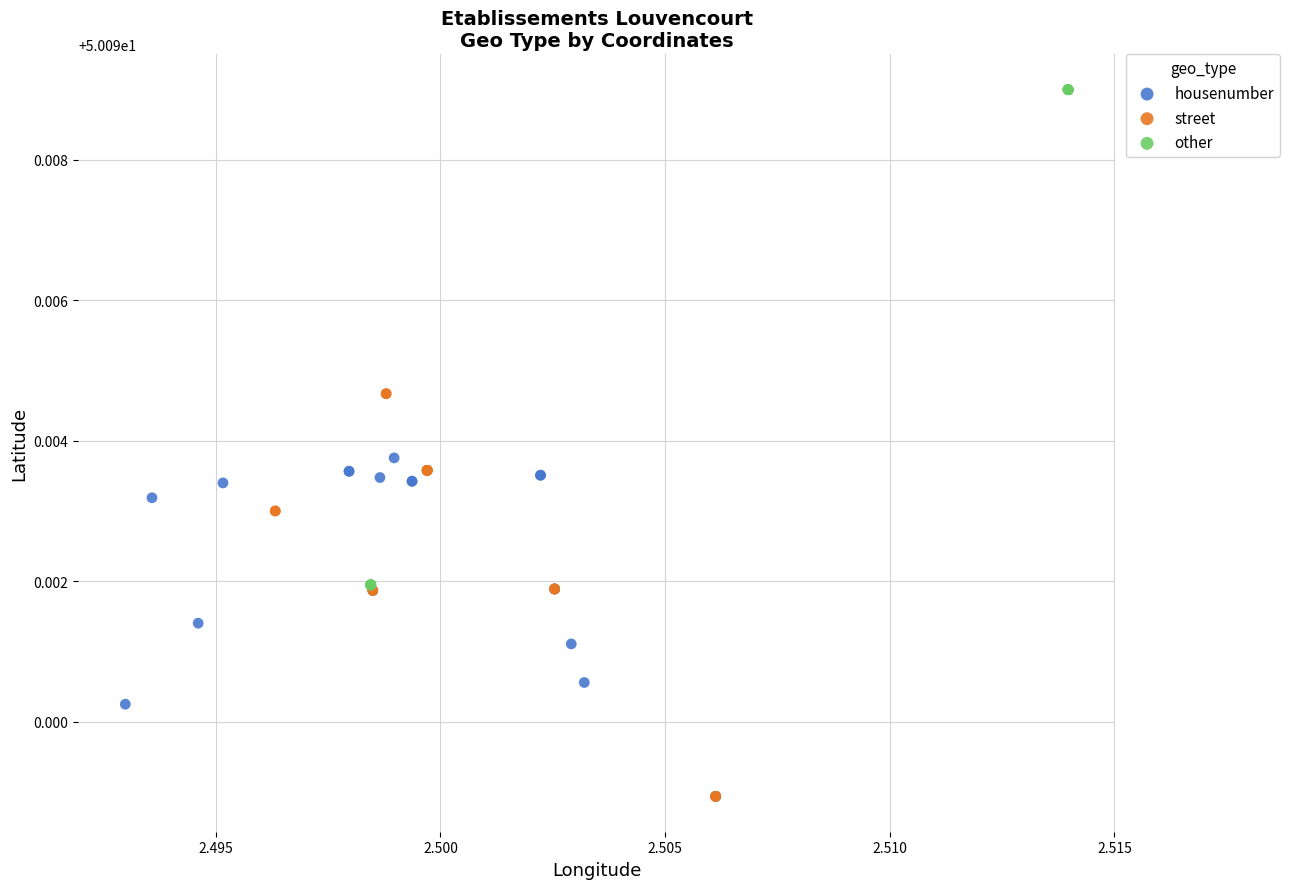

Which series has the widest spread of Y values?

other